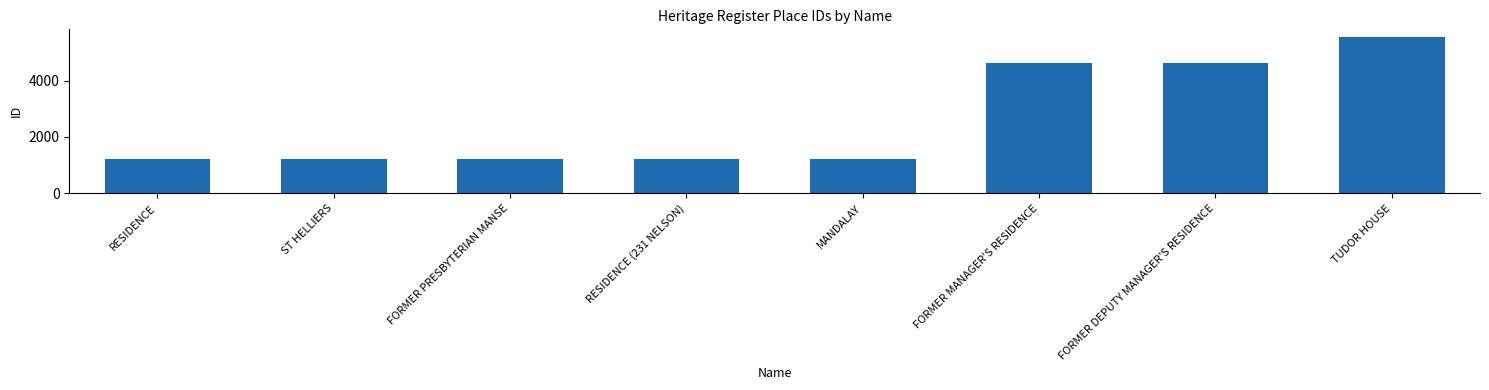

Is it true that the value at MANDALAY is 1963?

False